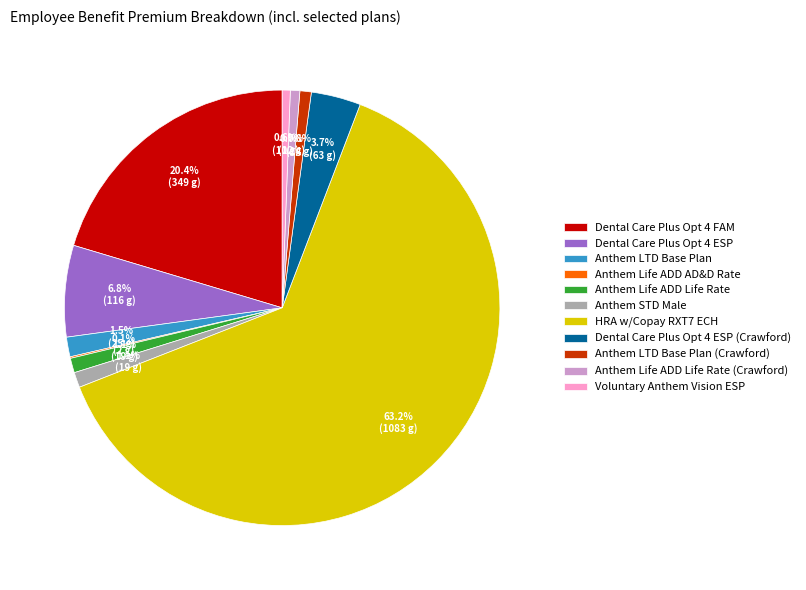

Between Anthem Life ADD Life Rate and Dental Care Plus Opt 4 ESP (Crawford), which is larger?

Dental Care Plus Opt 4 ESP (Crawford)